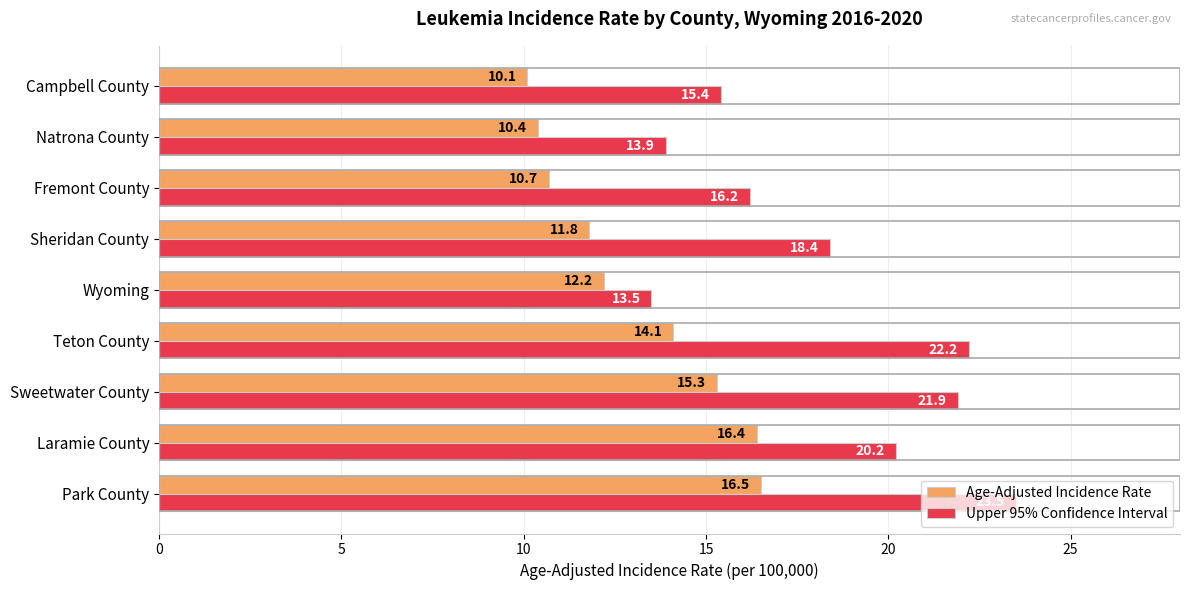

What is the sum of all Upper 95% Confidence Interval values?

165.2